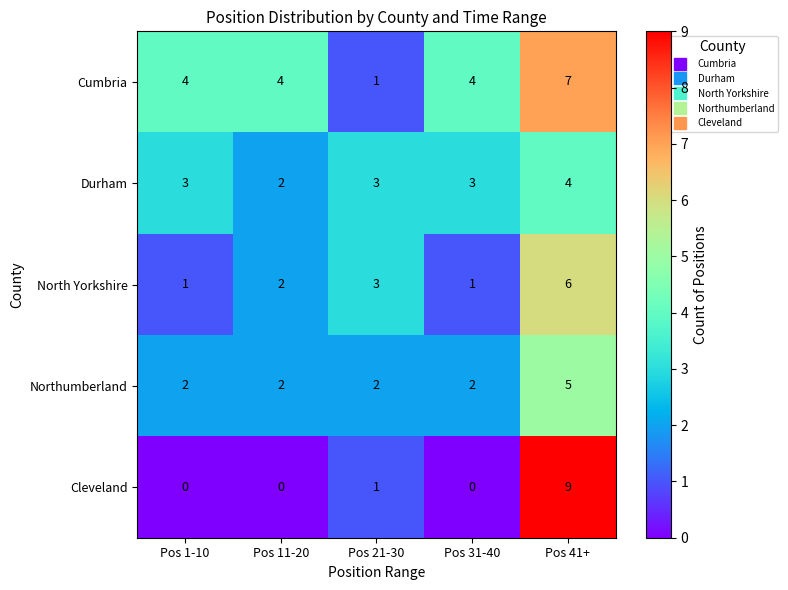

What is the greatest value displayed?

9